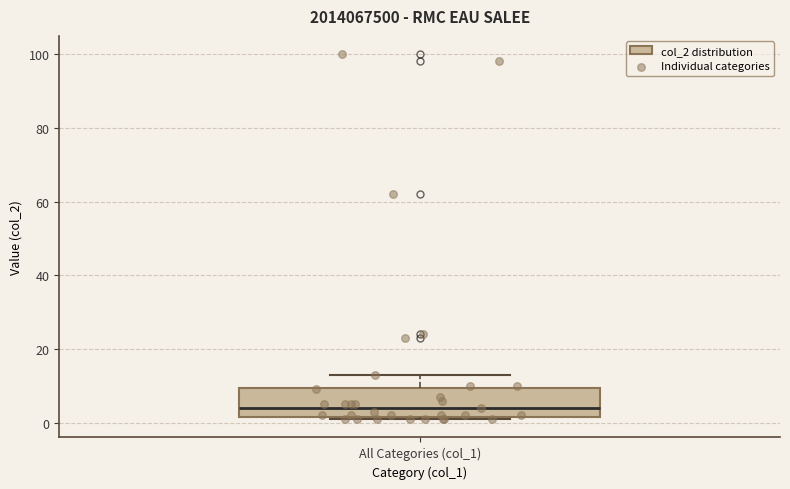

Read this box plot against the y-axis: the position of the median line, the range covered by the box, and the ends of both whiskers. The values are not printed on the chart, so give them approximately, as read against the axis.

median 4, box 2 to 10, whiskers 2 to 14